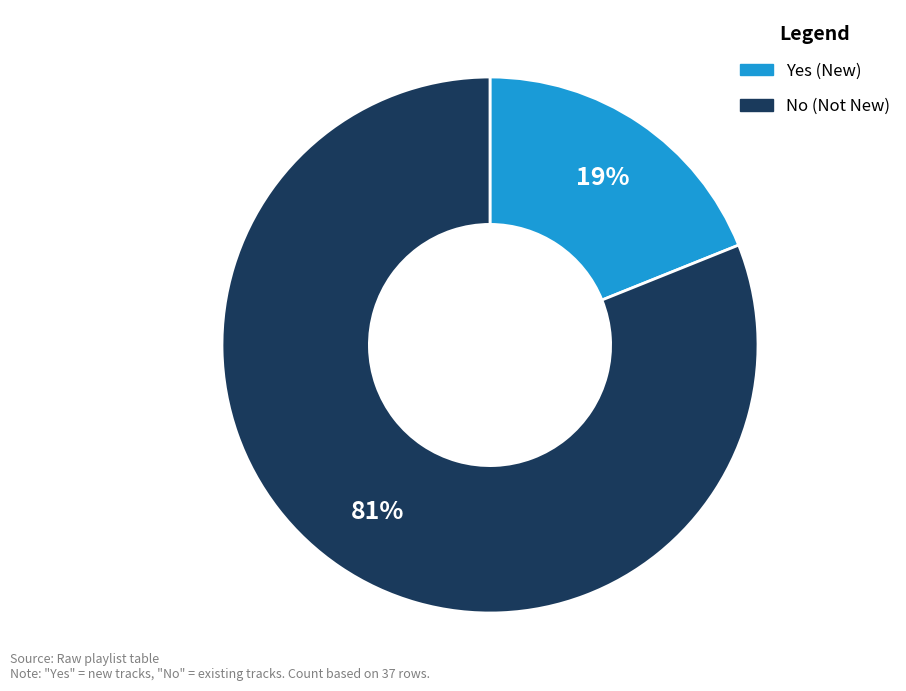

True or false: No accounts for 81% of the total.

True